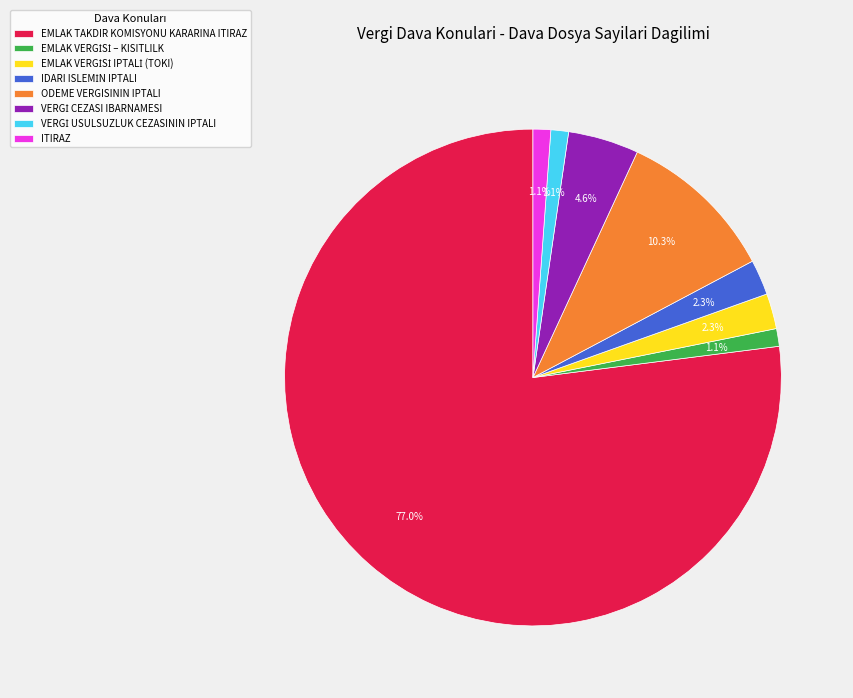

Which category has the biggest portion of the pie?

EMLAK TAKDIR KOMISYONU KARARINA ITIRAZ